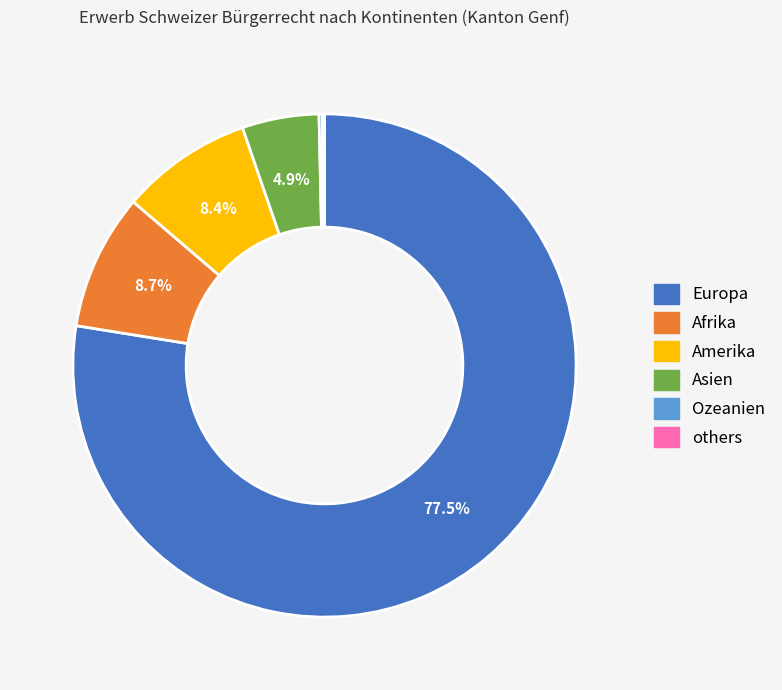

Is there any slice that represents more than half of the pie?

Yes